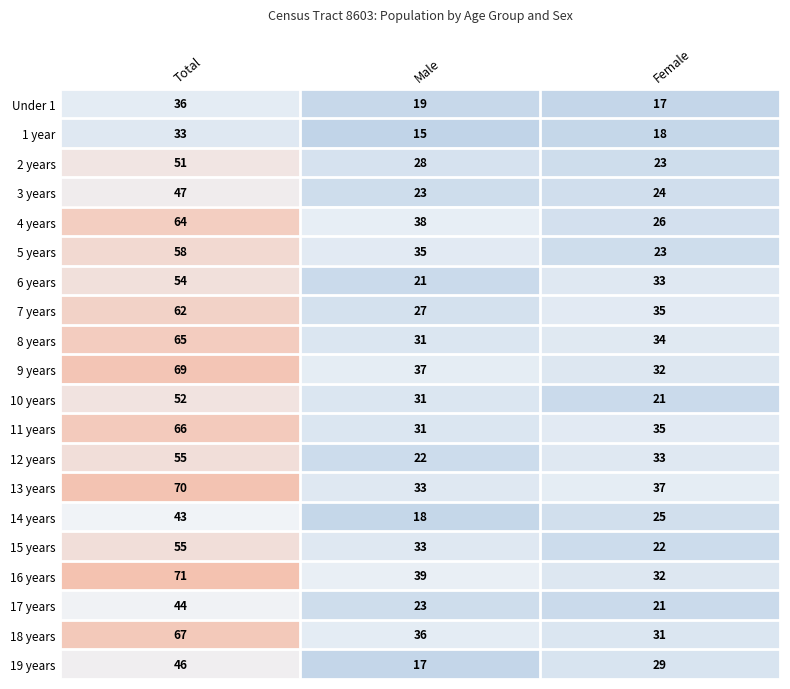

At which category is the sum across all series the highest?

Total